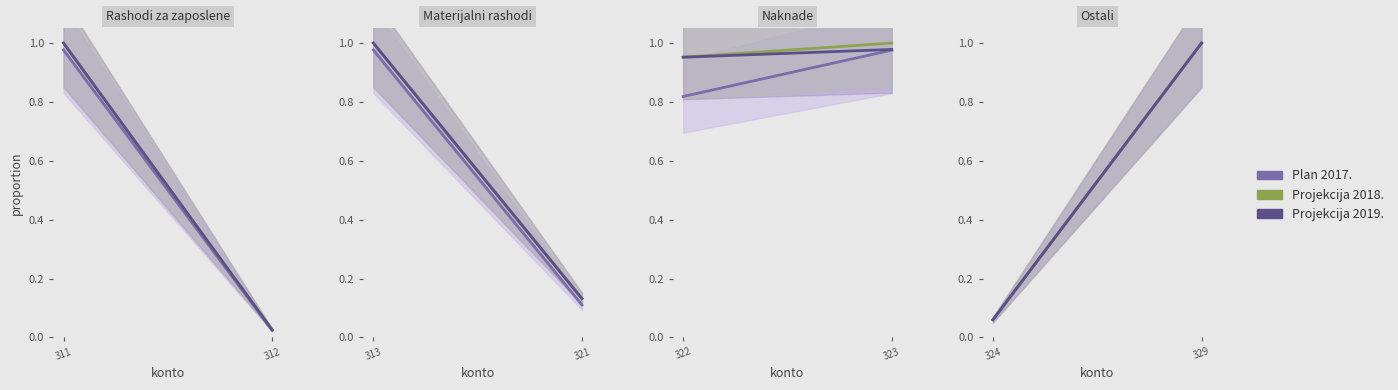

Where is Projekcija 2018. nearest to the value 0?

324